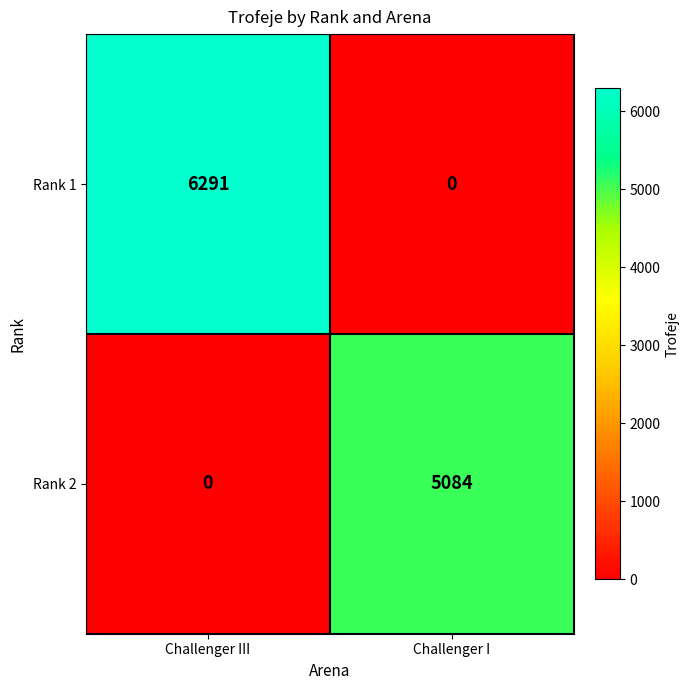

Reading left to right, transcribe all the data shown in this chart.

Rank 1: Challenger III=6291	Challenger I=0
Rank 2: Challenger III=0	Challenger I=5084